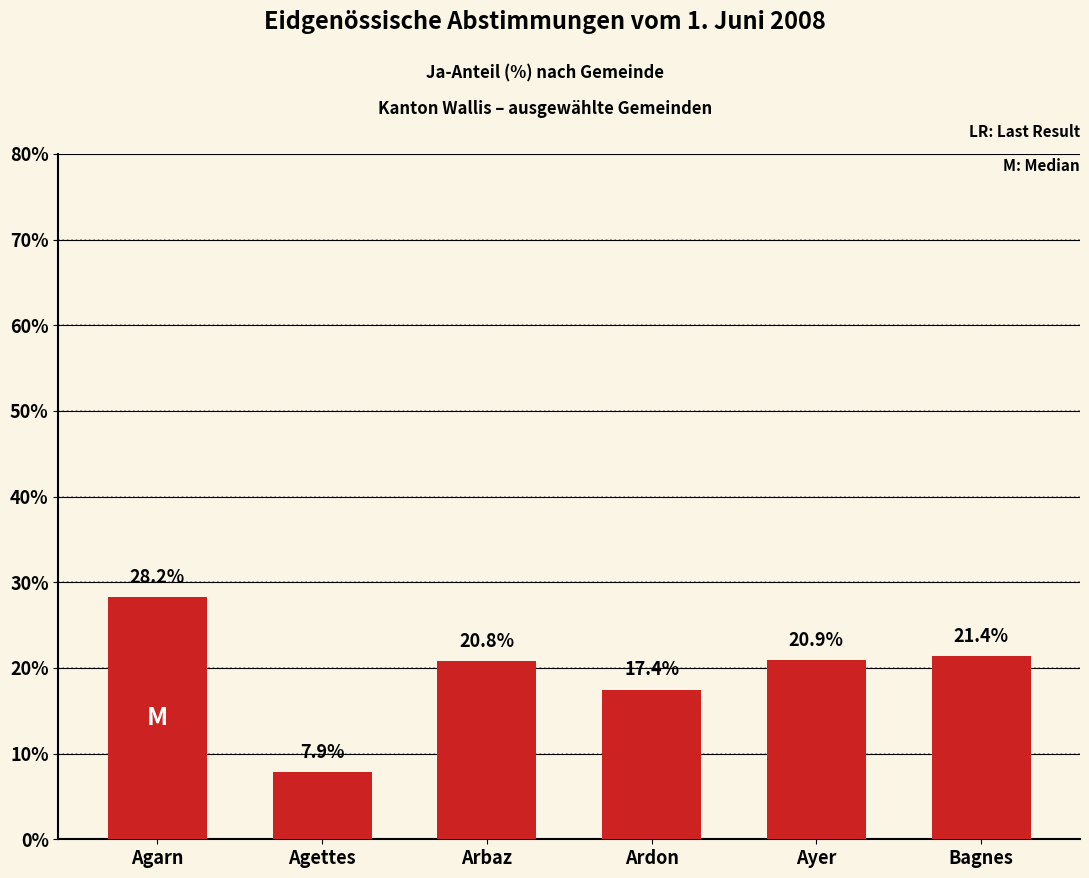

Approximately how many times larger is the value at Bagnes compared to Ayer?

1.0